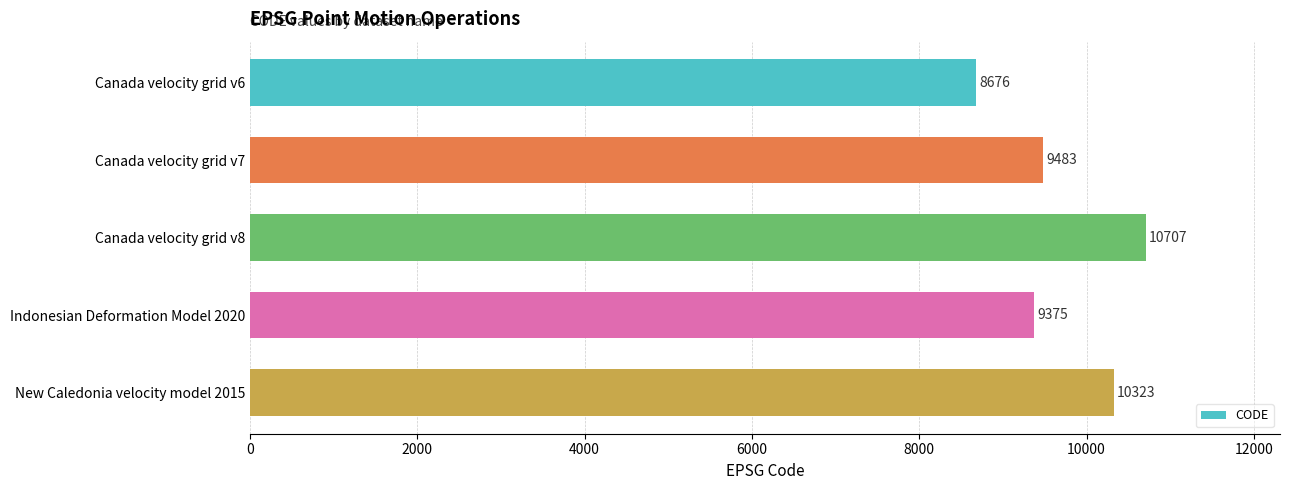

Rank the categories by value from highest to lowest.

Canada velocity grid v8, New Caledonia velocity model 2015, Canada velocity grid v7, Indonesian Deformation Model 2020, Canada velocity grid v6